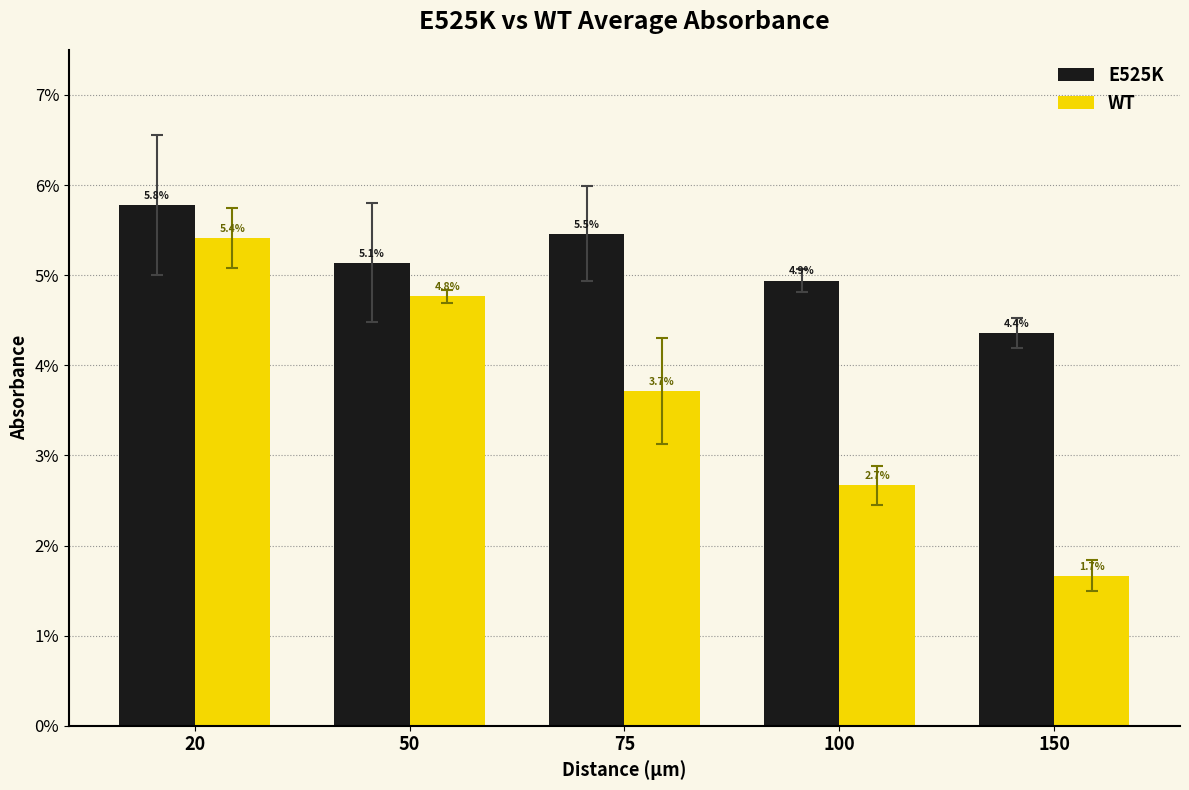

What are all the series names shown in the legend?

E525K, WT